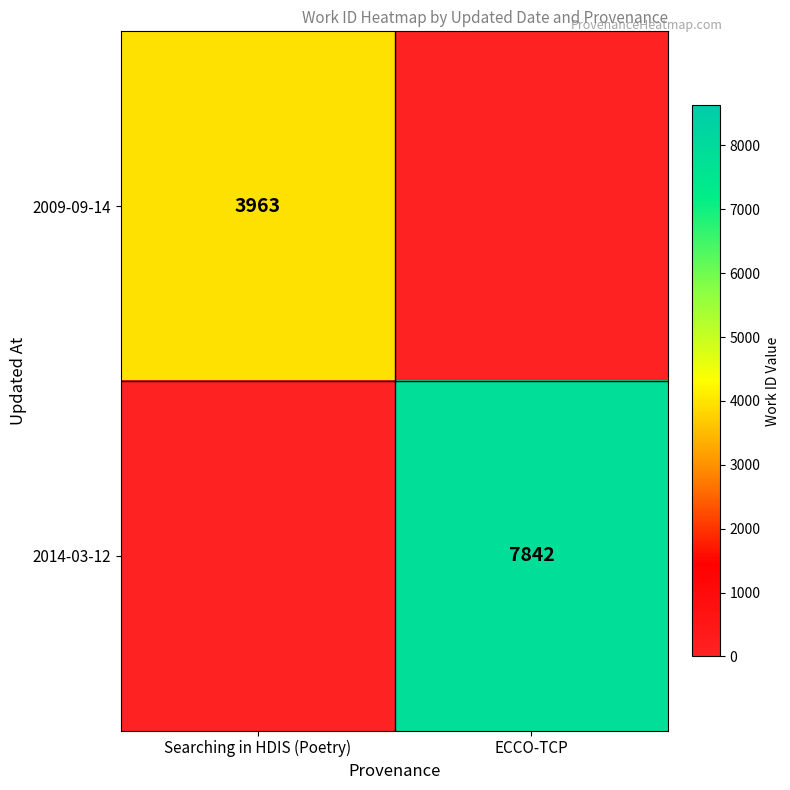

How many series are shown in this chart?

2